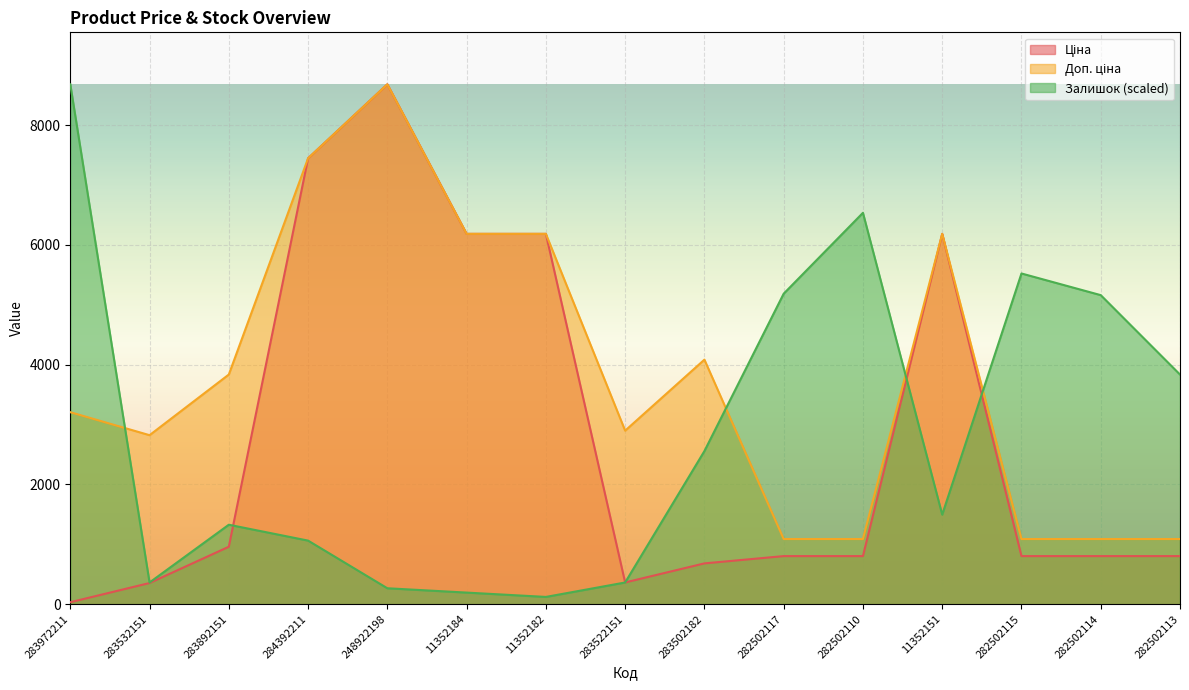

Does the chart display data point markers on the line(s)?

No